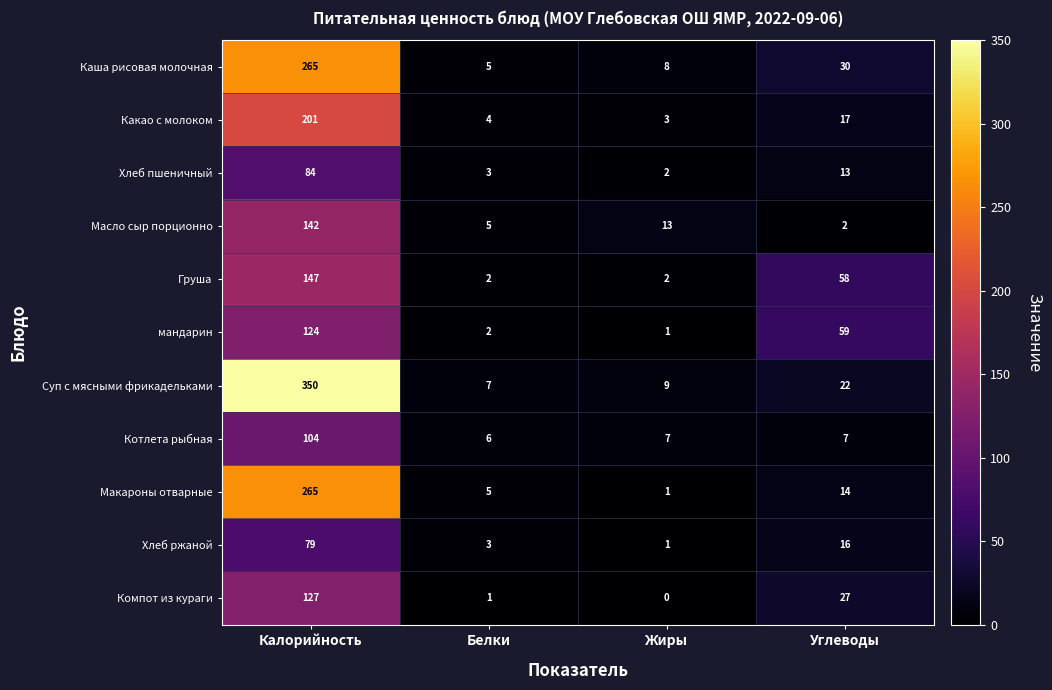

What is the difference between the maximum and second lowest values in the Груша series?

145